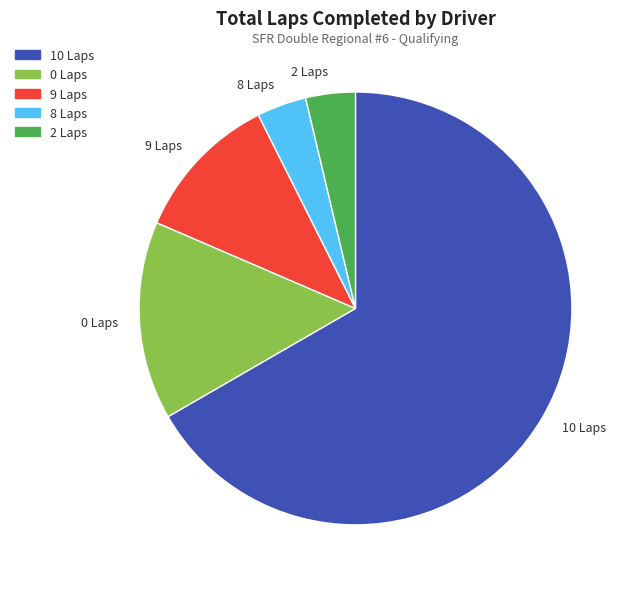

Is 10 Laps the majority of the pie?

Yes